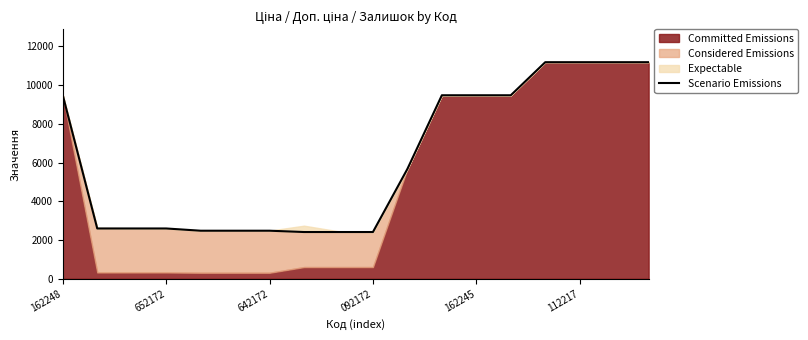

List the labels in order of value, smallest first.

7, 8, 9, 162245, 112217, 6, 652172, 642172, 092172, 10, 162248, 11, 12, 13, 14, 15, 16, 17